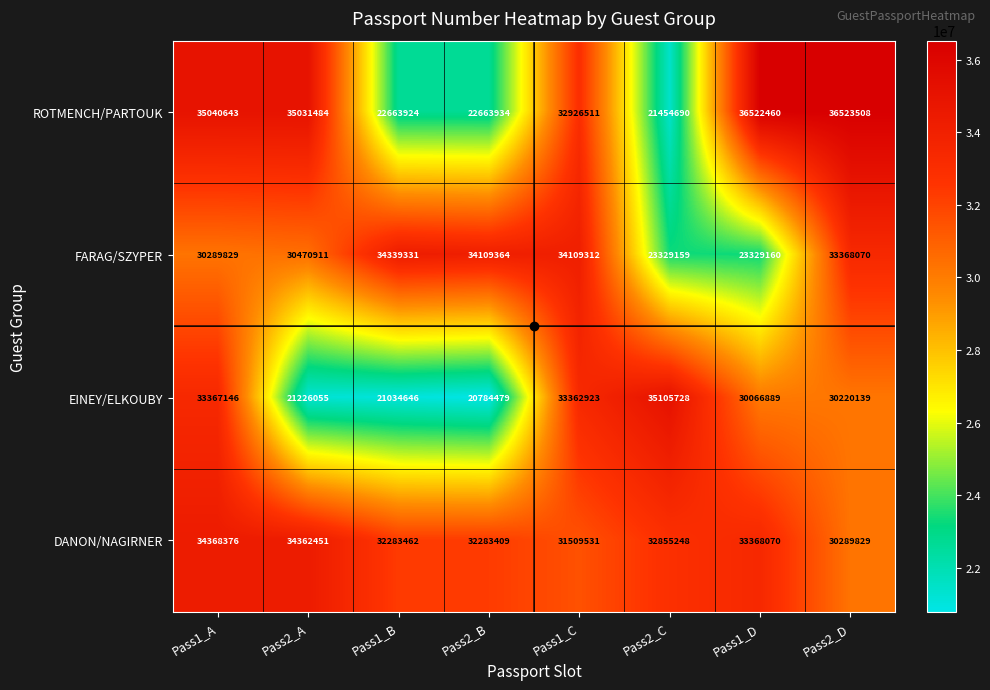

Which series has the largest range (max minus min)?

ROTMENCH/PARTOUK